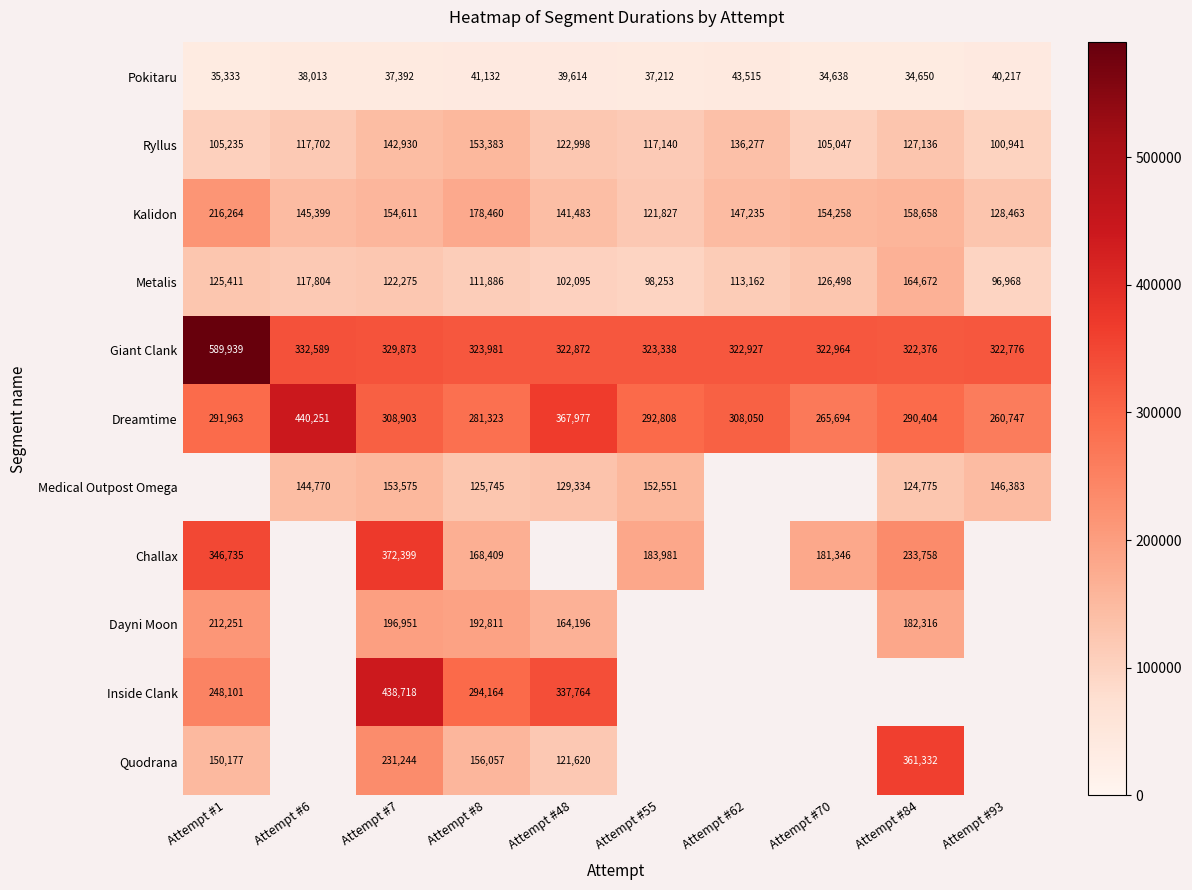

At how many categories does at least one series exceed 574406?

1